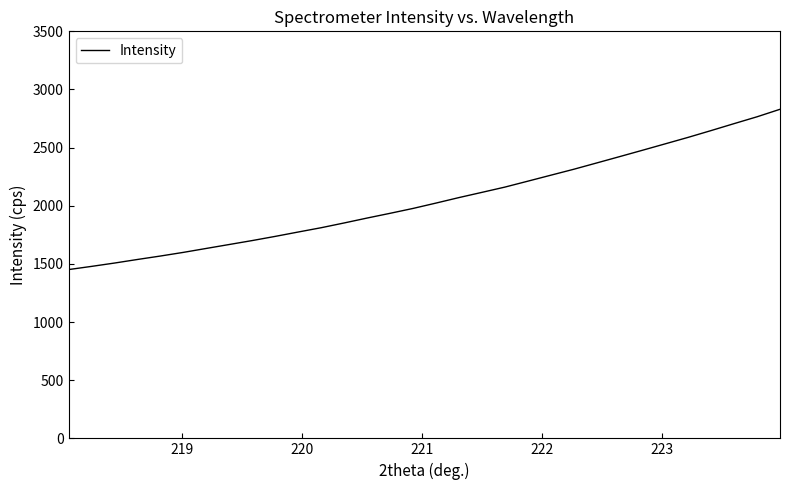

What is the maximum value shown in the chart?

2829.7